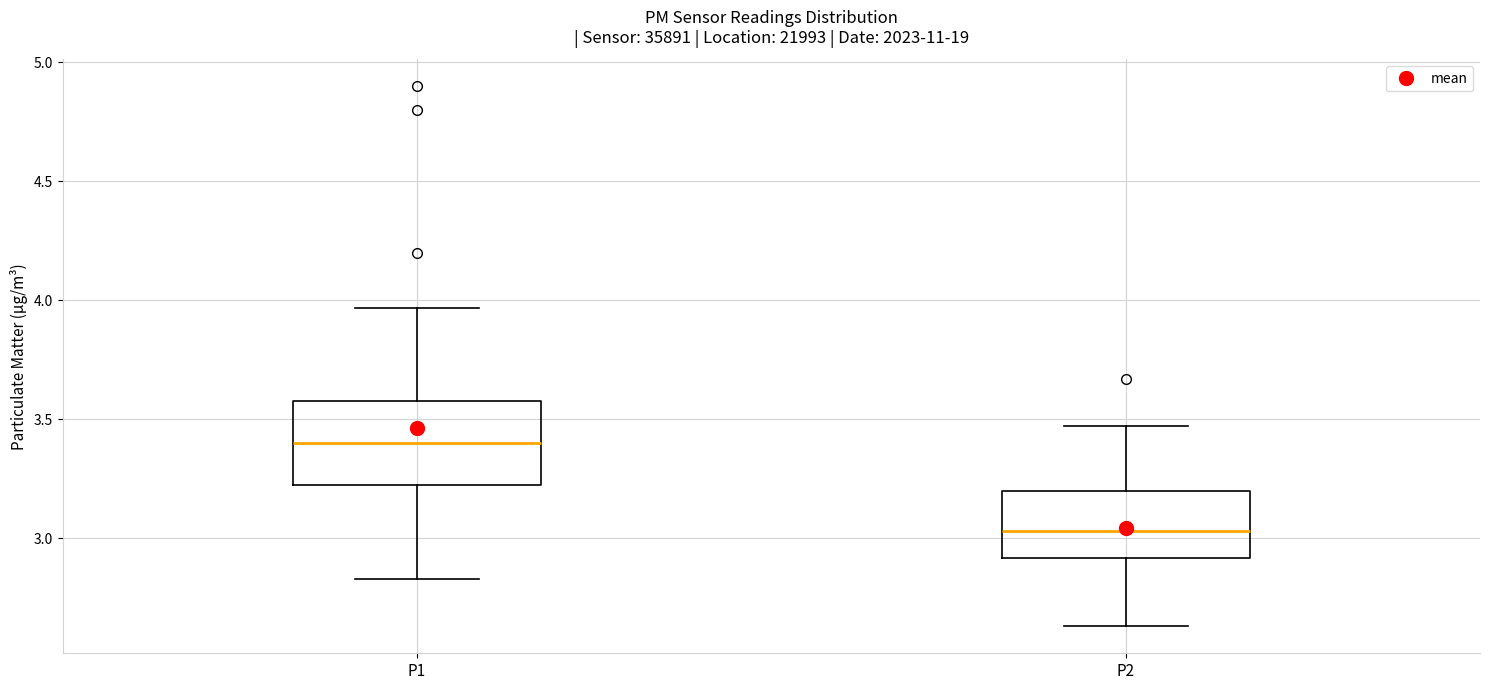

Reading left to right, transcribe this box plot: for each box, give where its median line is, the range the box spans, and where its two whiskers end, as read against the y-axis. The values are not printed on the chart, so give them approximately, as read against the axis.

P1: median 3.40, box 3.20 to 3.60, whiskers 2.85 to 3.95
P2: median 3.05, box 2.90 to 3.20, whiskers 2.65 to 3.45